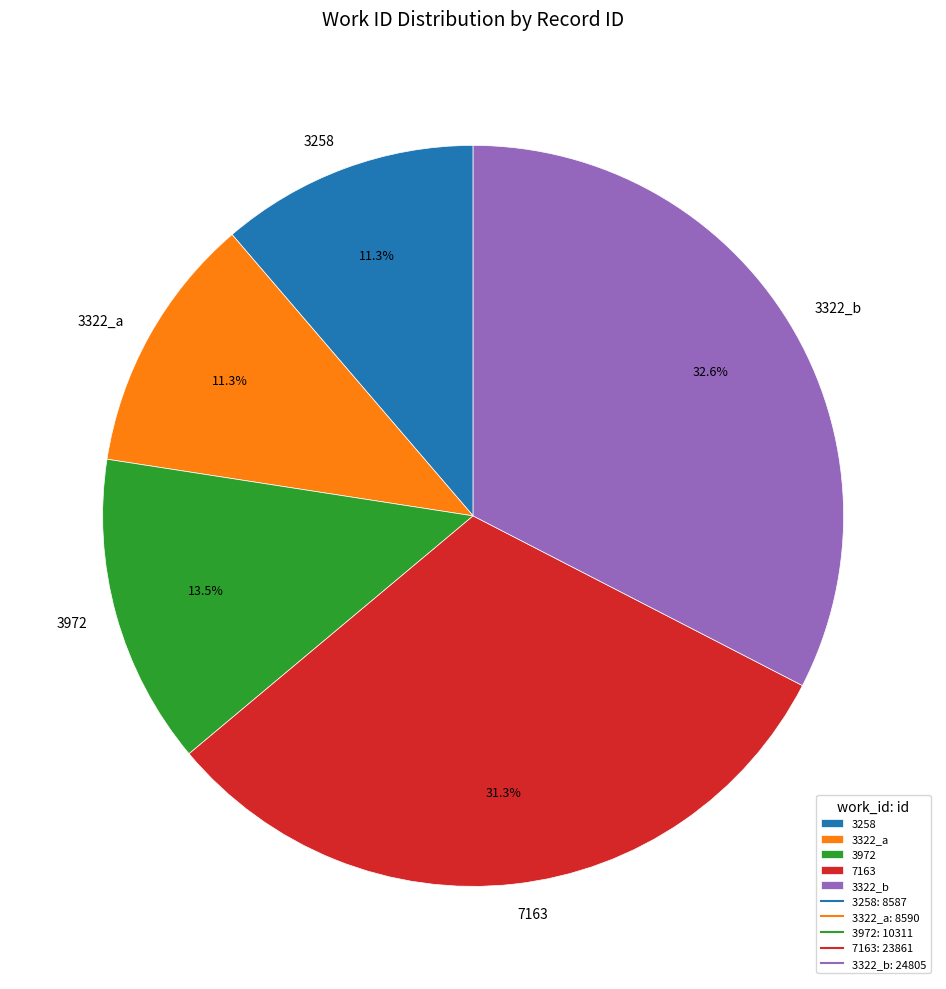

Count the number of slices in the pie.

5